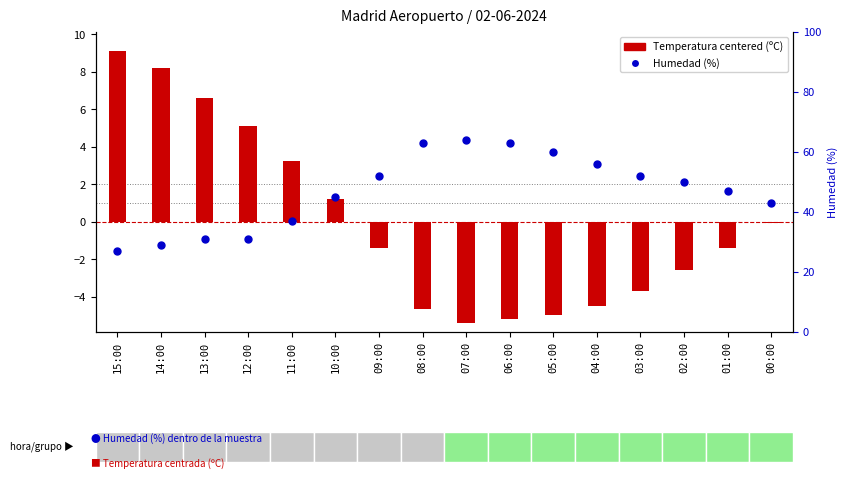

Is the value of Humedad (%) at 00:00 greater than the value of Temperatura (ºC) at 12:00?

Yes